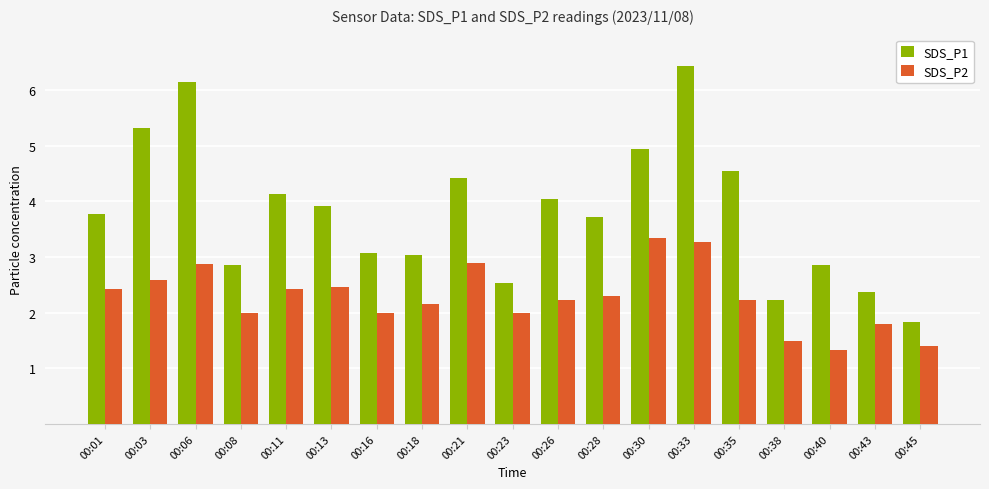

Is the value of SDS_P2 at 00:03 greater than the value of SDS_P1 at 00:35?

No